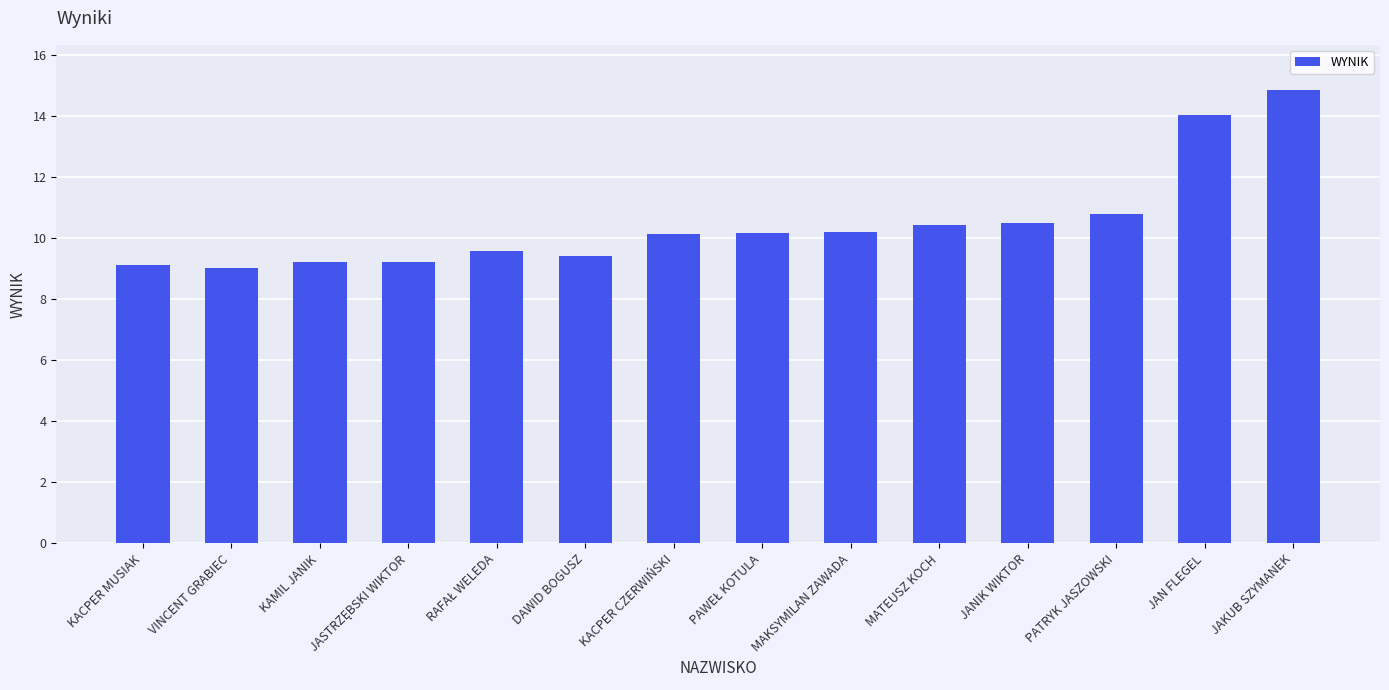

Which has a higher value, KACPER MUSIAK or DAWID BOGUSZ?

DAWID BOGUSZ